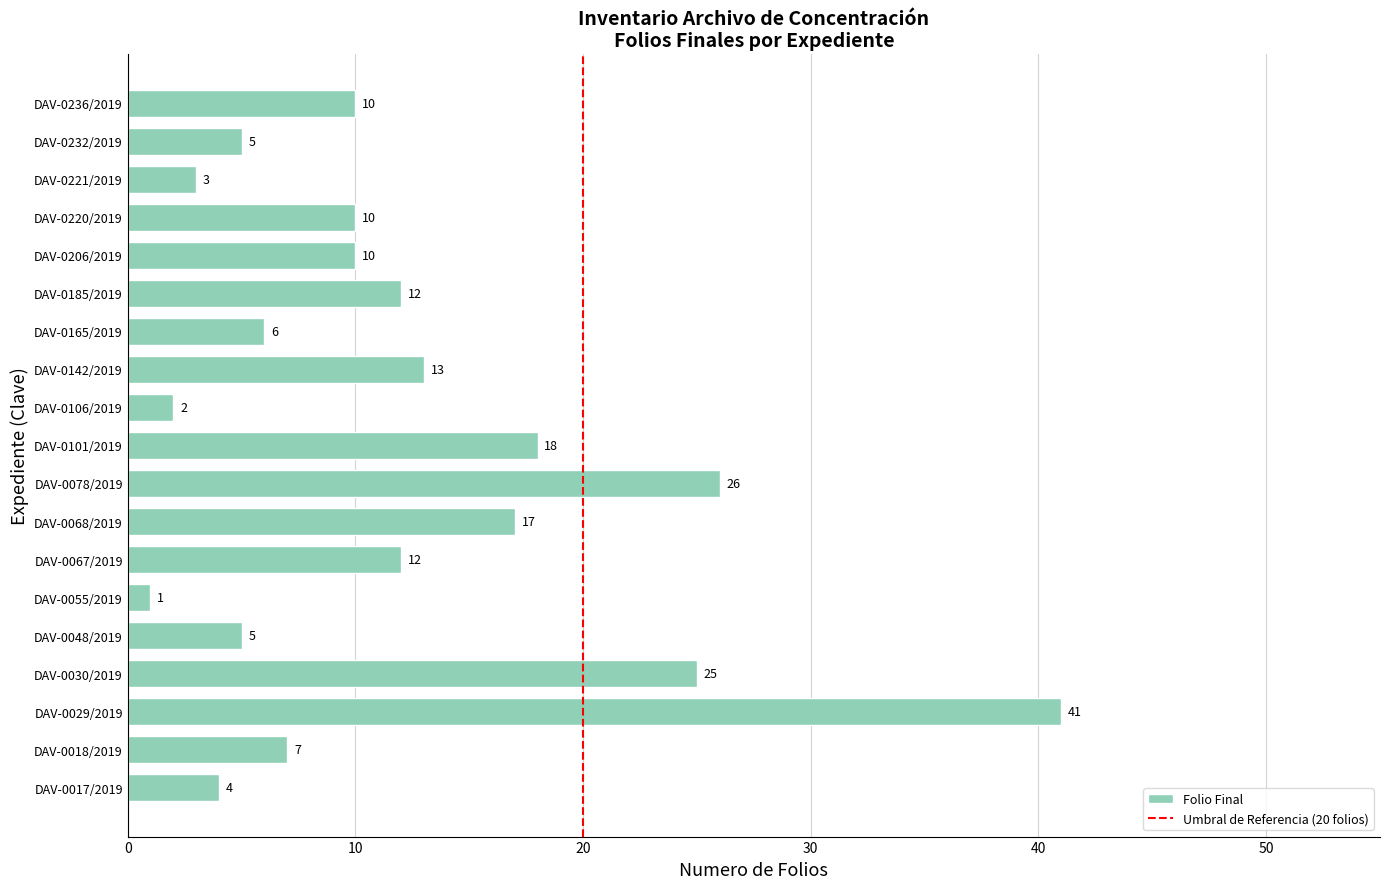

What is the change in value from DAV-0068/2019 to DAV-0220/2019?

-7